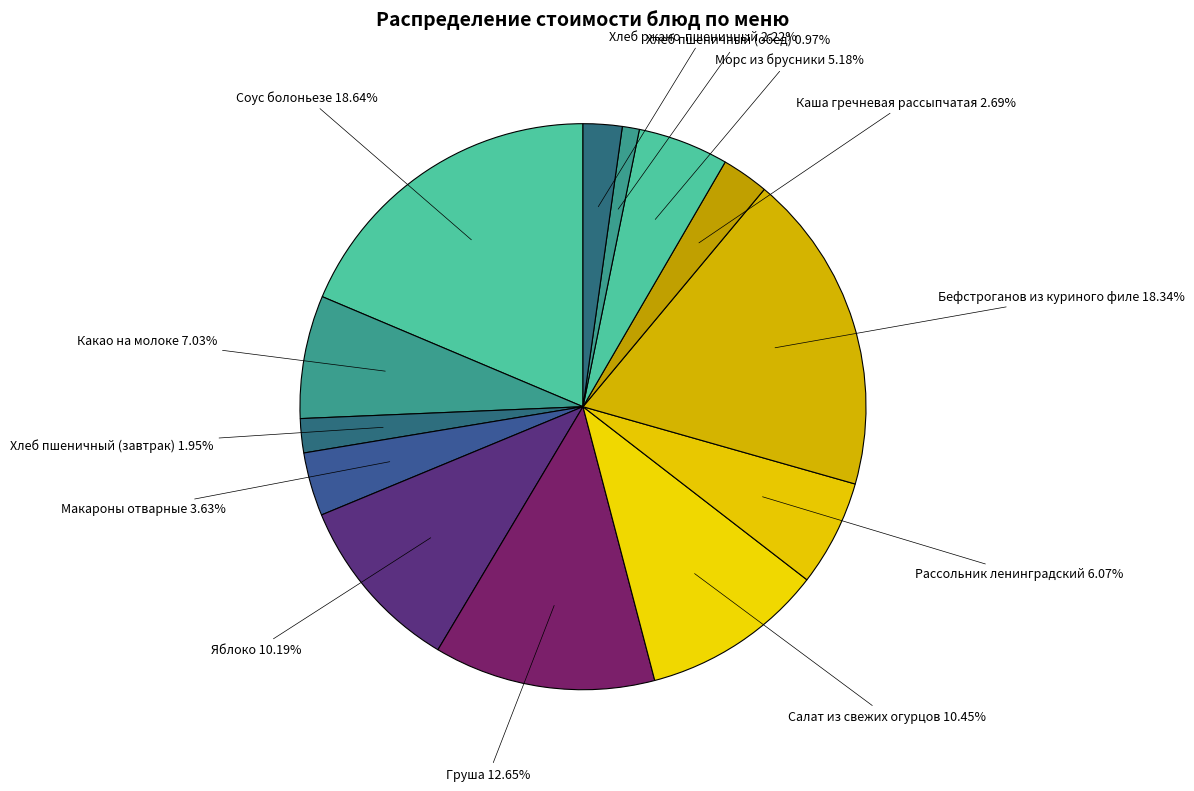

Combined, what portion of the pie is Какао на молоке and Яблоко?

17.2%